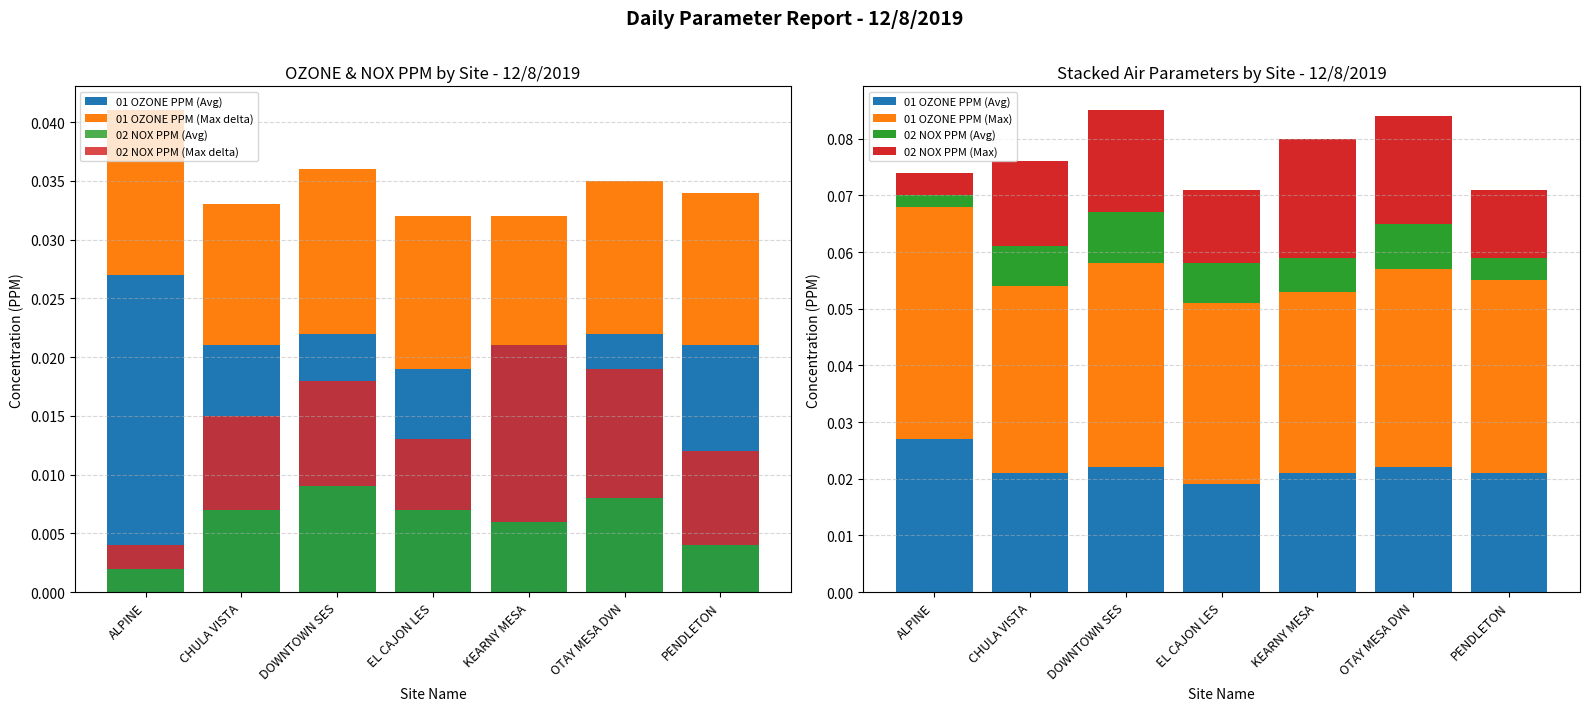

What are all the series names shown in the legend?

01 OZONE PPM (Avg), 01 OZONE PPM (Max delta), 02 NOX PPM (Avg), 02 NOX PPM (Max delta), 01 OZONE PPM (Max), 02 NOX PPM (Max)